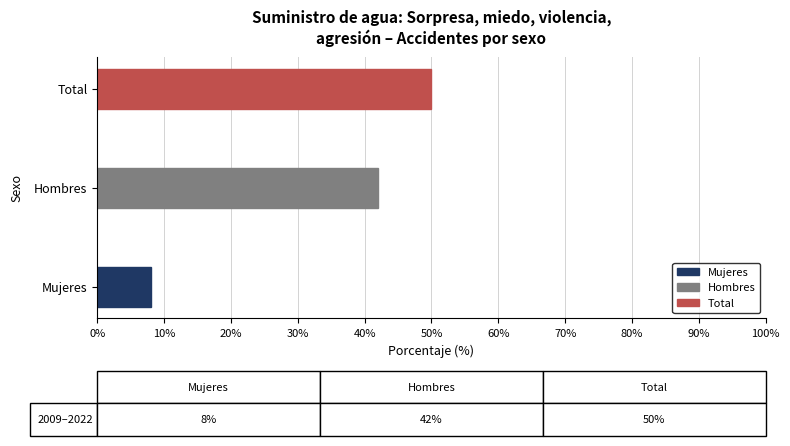

What is the sum of all values?

100